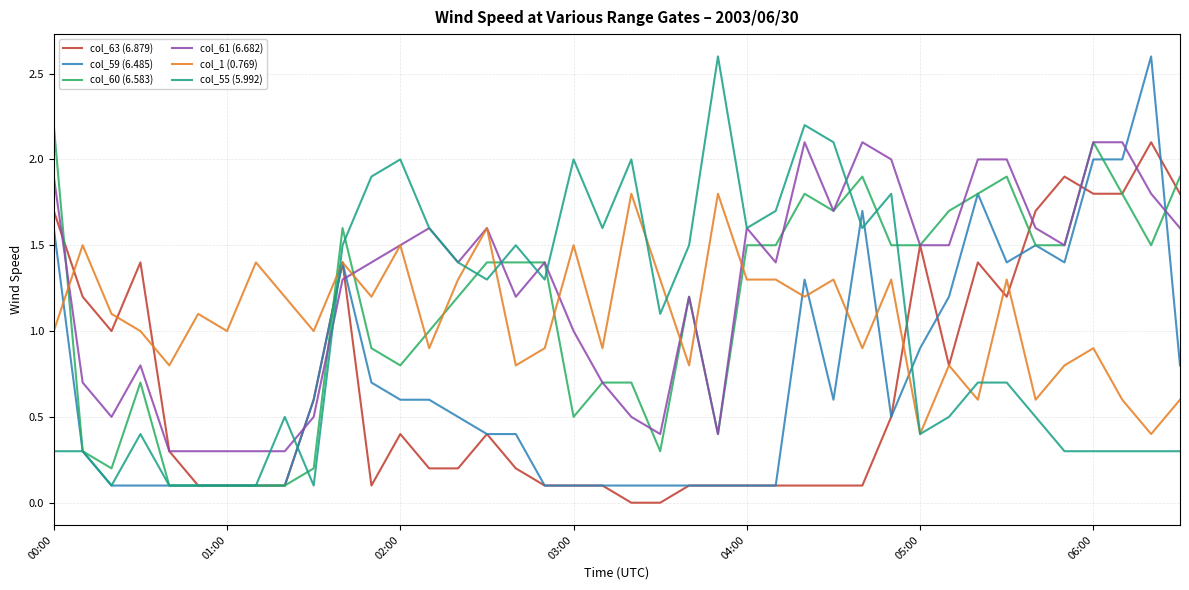

True or false: col_60 (6.583) and col_1 (0.769) intersect in this chart.

True